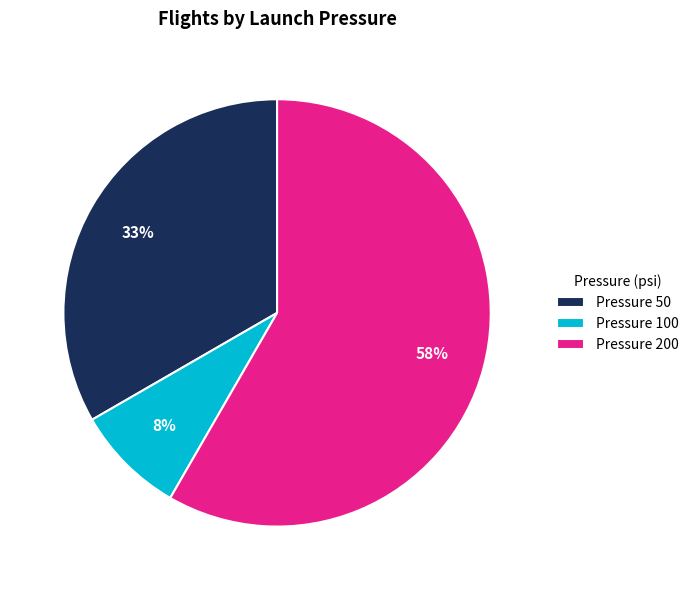

The Pressure 100 slice represents 8% of the pie. True or false?

True